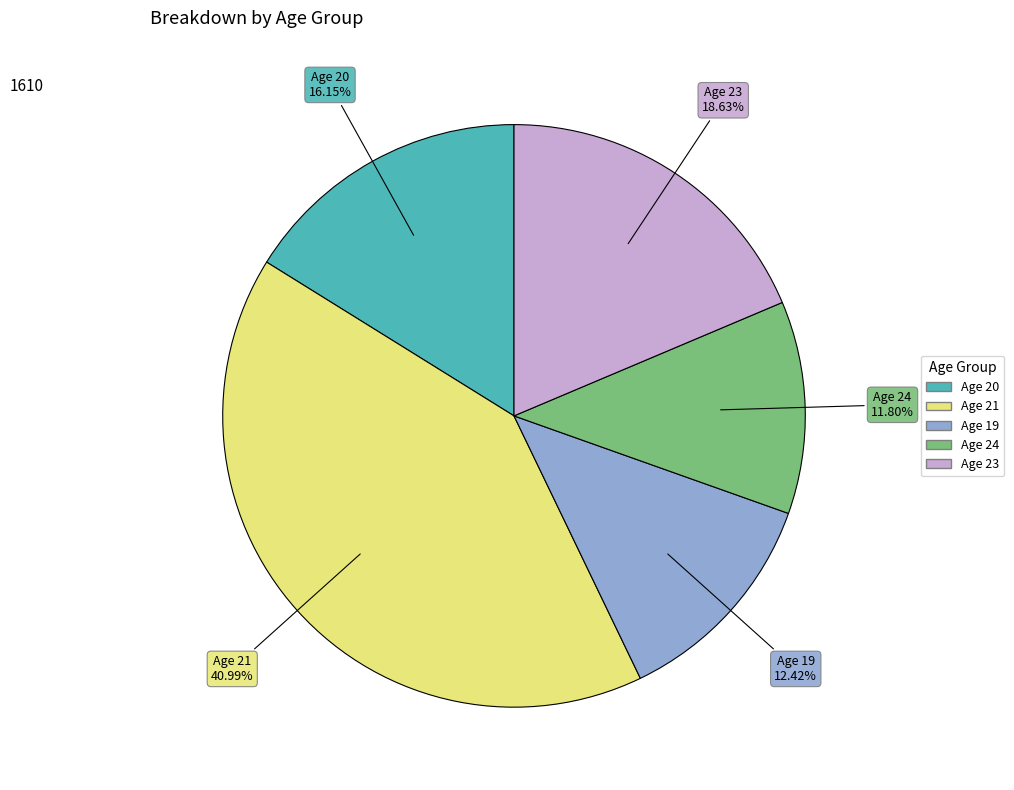

To the nearest percent, what is the difference between the largest and smallest slice percentages?

29%